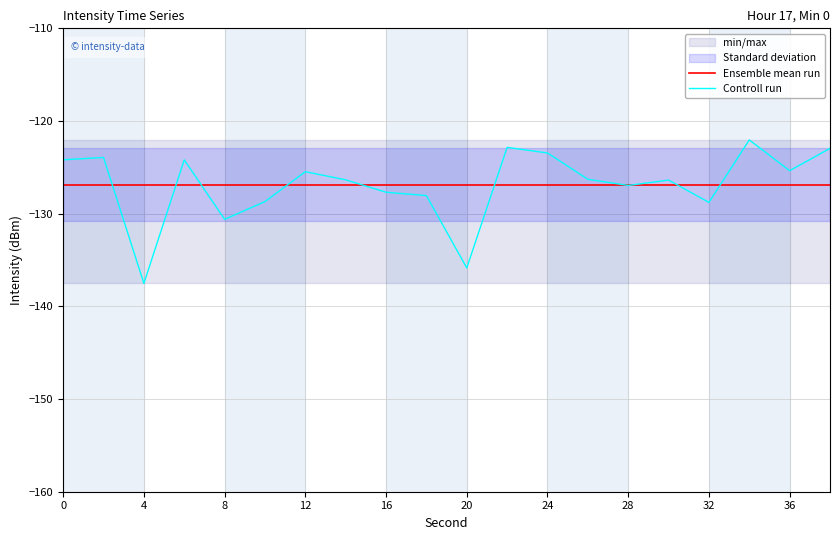

The value of Controll run at 36 is -32.4. True or false?

False